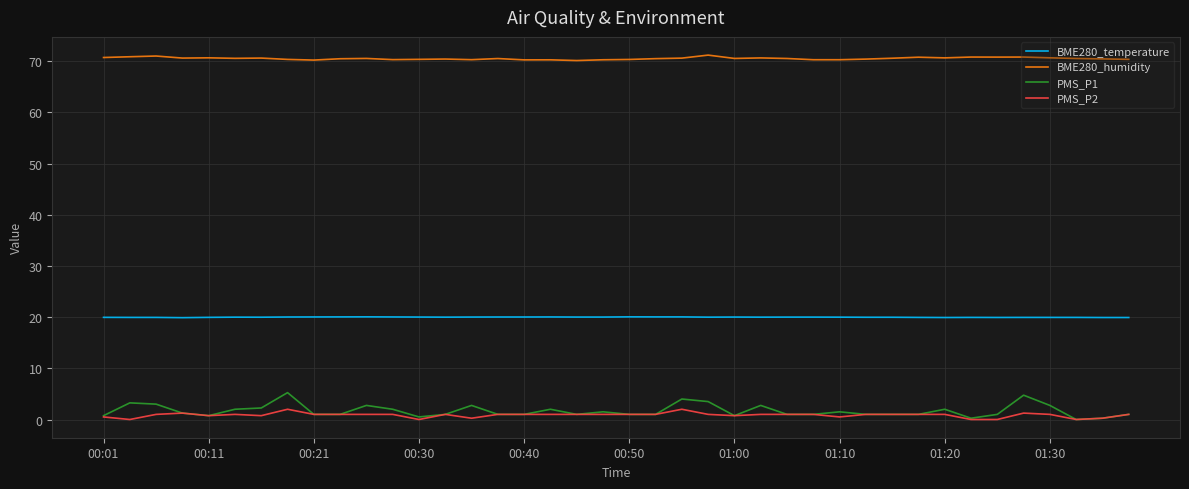

What is the maximum value shown in the chart?

71.2